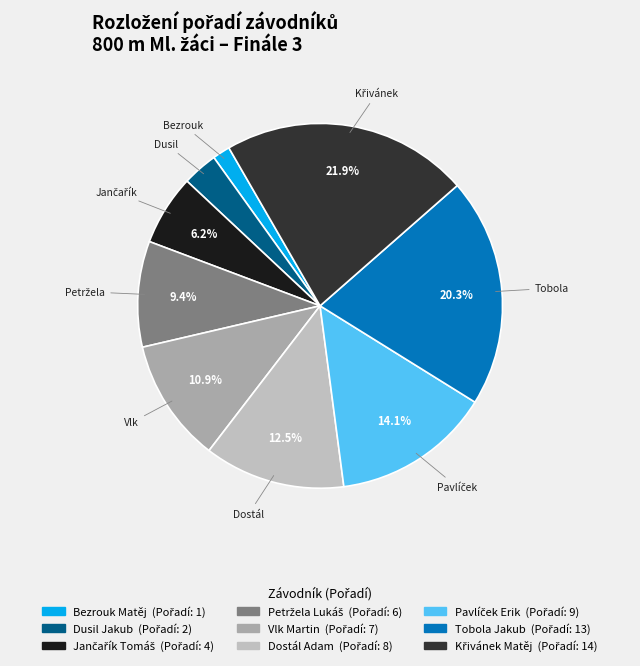

To the nearest percent, what portion does Tobola Jakub represent?

20%